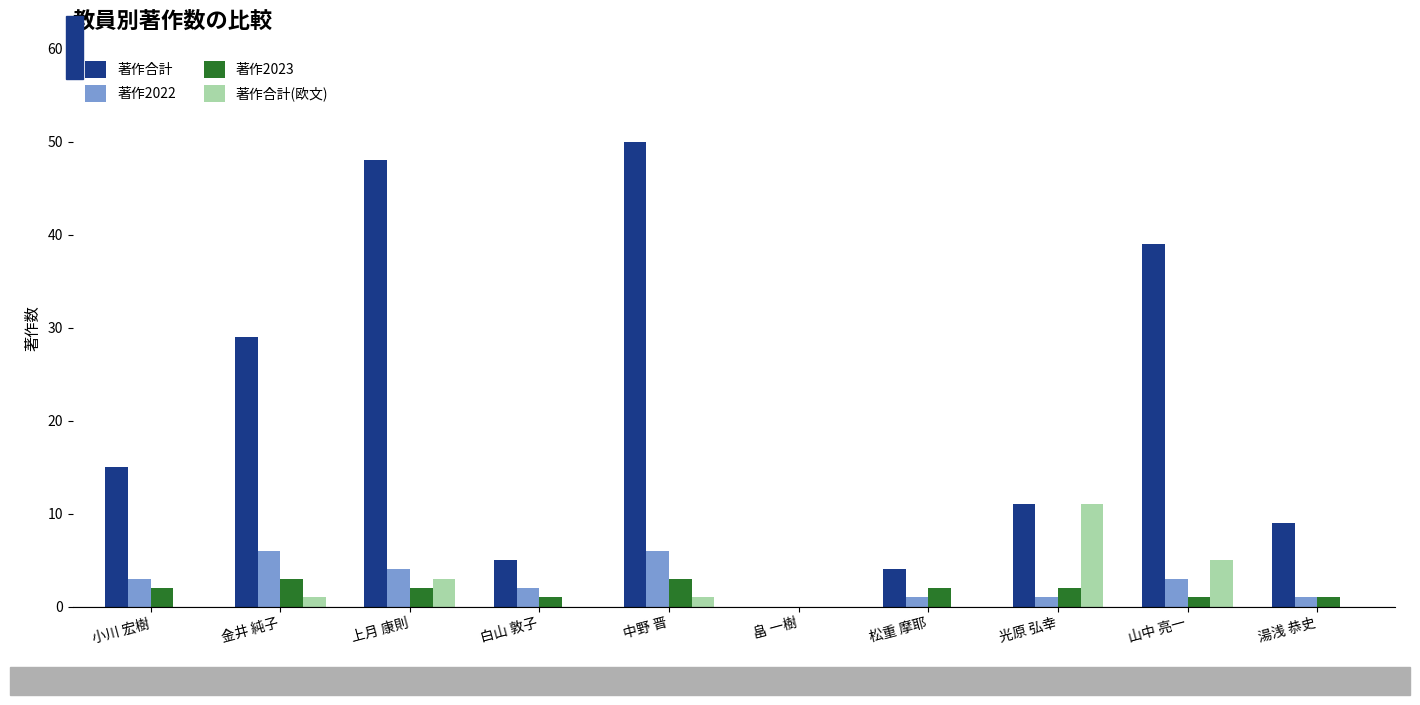

Is the value of 著作合計 at 光原 弘幸 greater than the value of 著作2022 at 小川 宏樹?

Yes